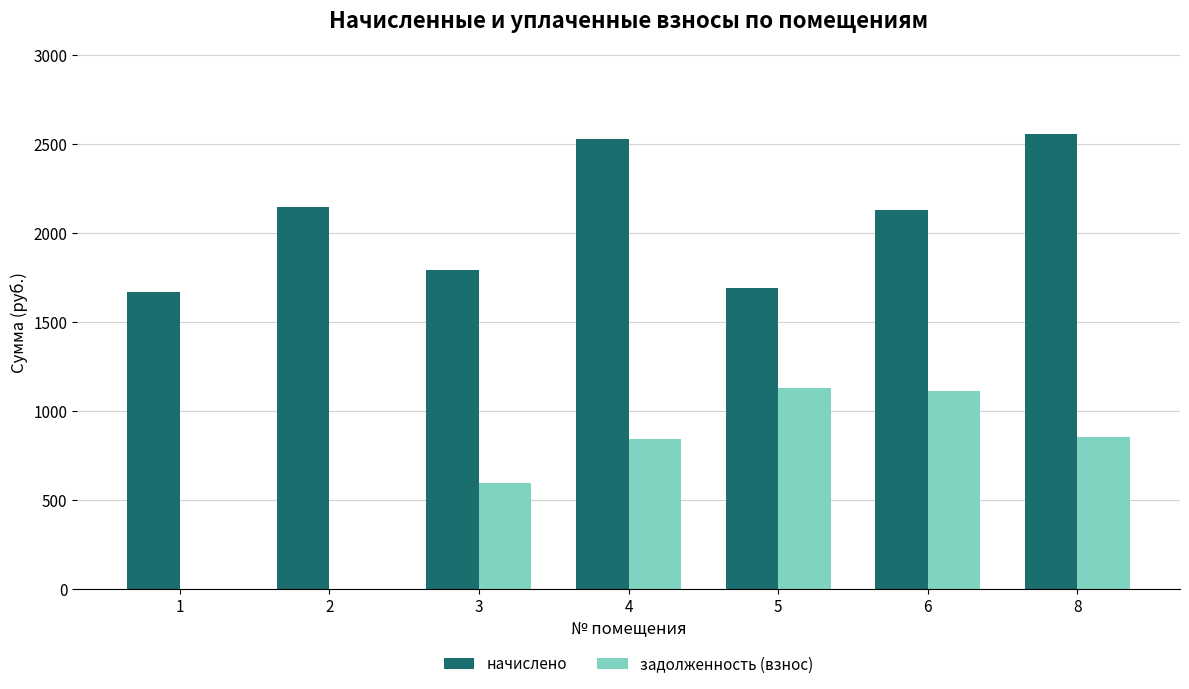

The value of начислено at 8 is 2555.2. True or false?

True